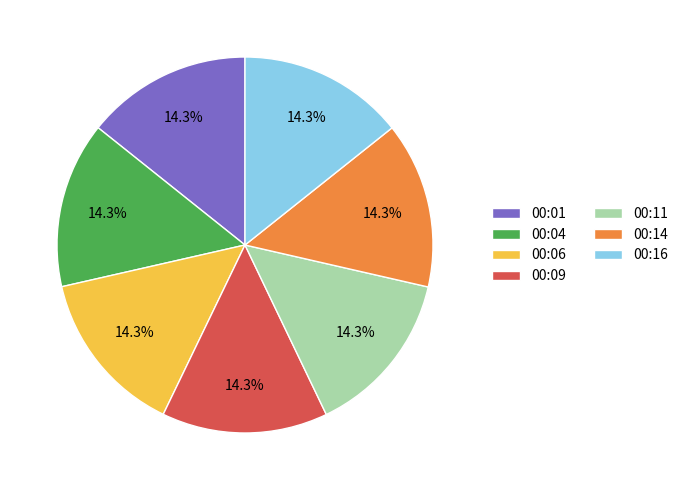

How much of the chart is everything except 00:09?

85.7%